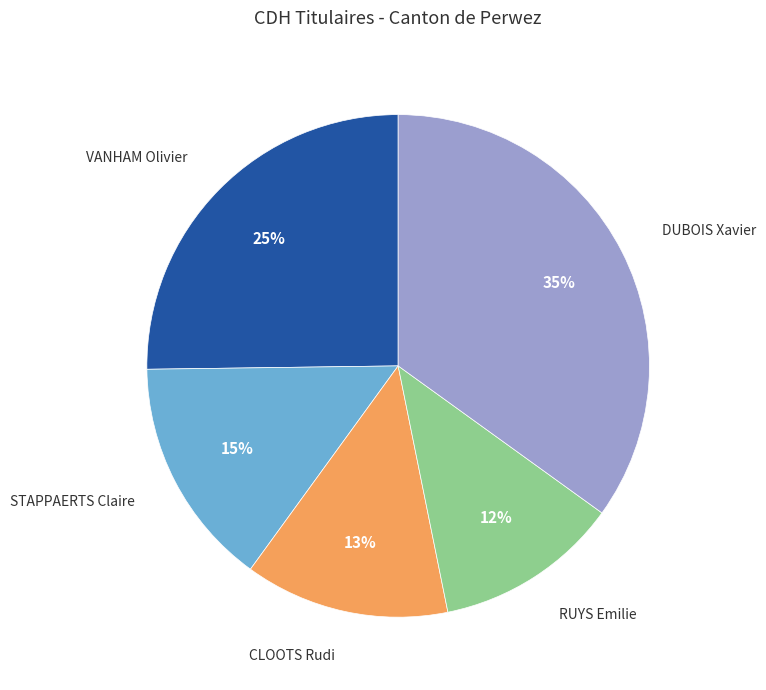

To the nearest percent, what is the difference between the STAPPAERTS Claire and VANHAM Olivier slice percentages?

10%